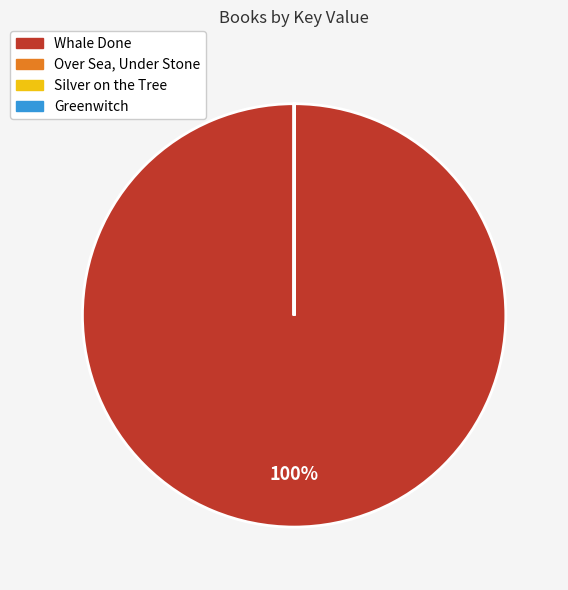

Is it true that Whale Done is 100% of the pie?

True